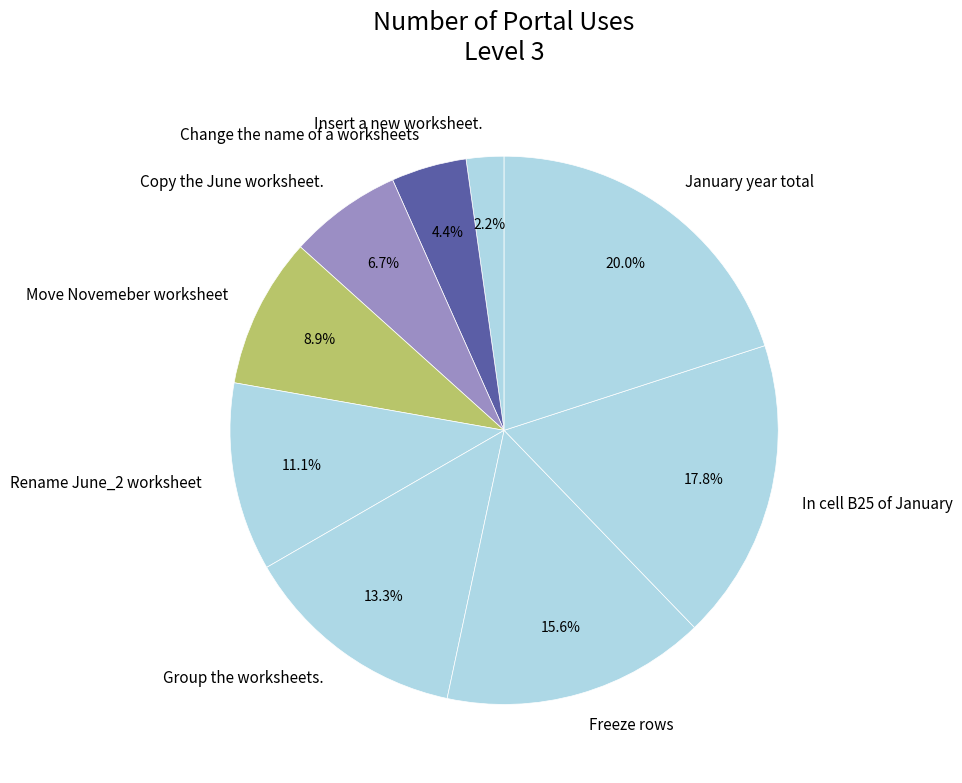

To the nearest percent, what is the difference between the largest and smallest slice percentages?

18%